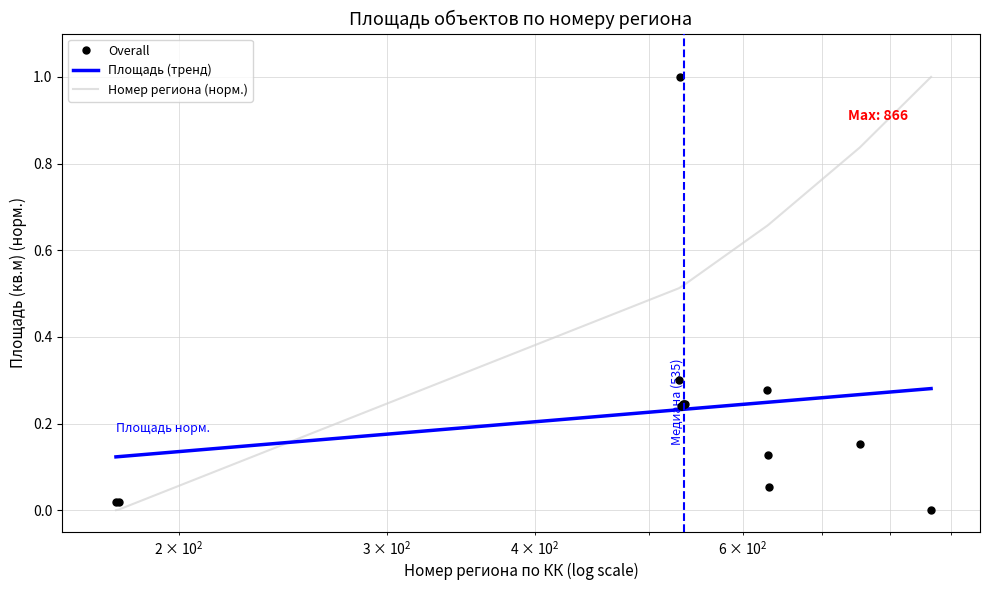

Which series has the widest spread of values?

Номер региона по КК